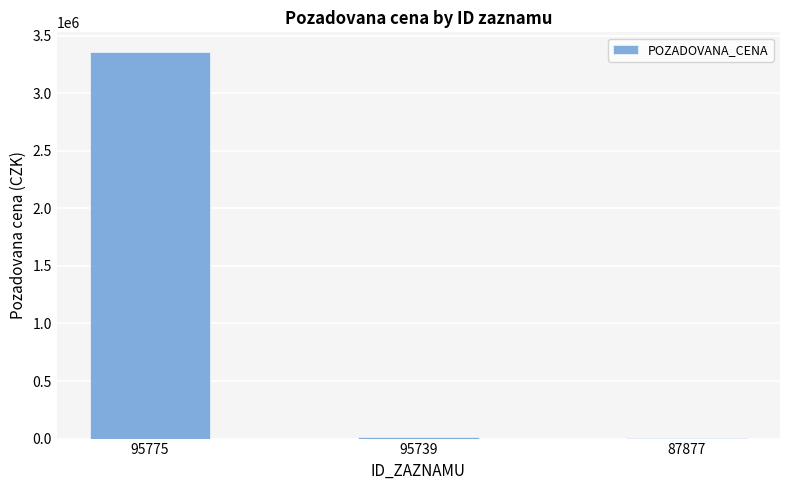

What is the difference between the values at 87877 and 95775?

3358000